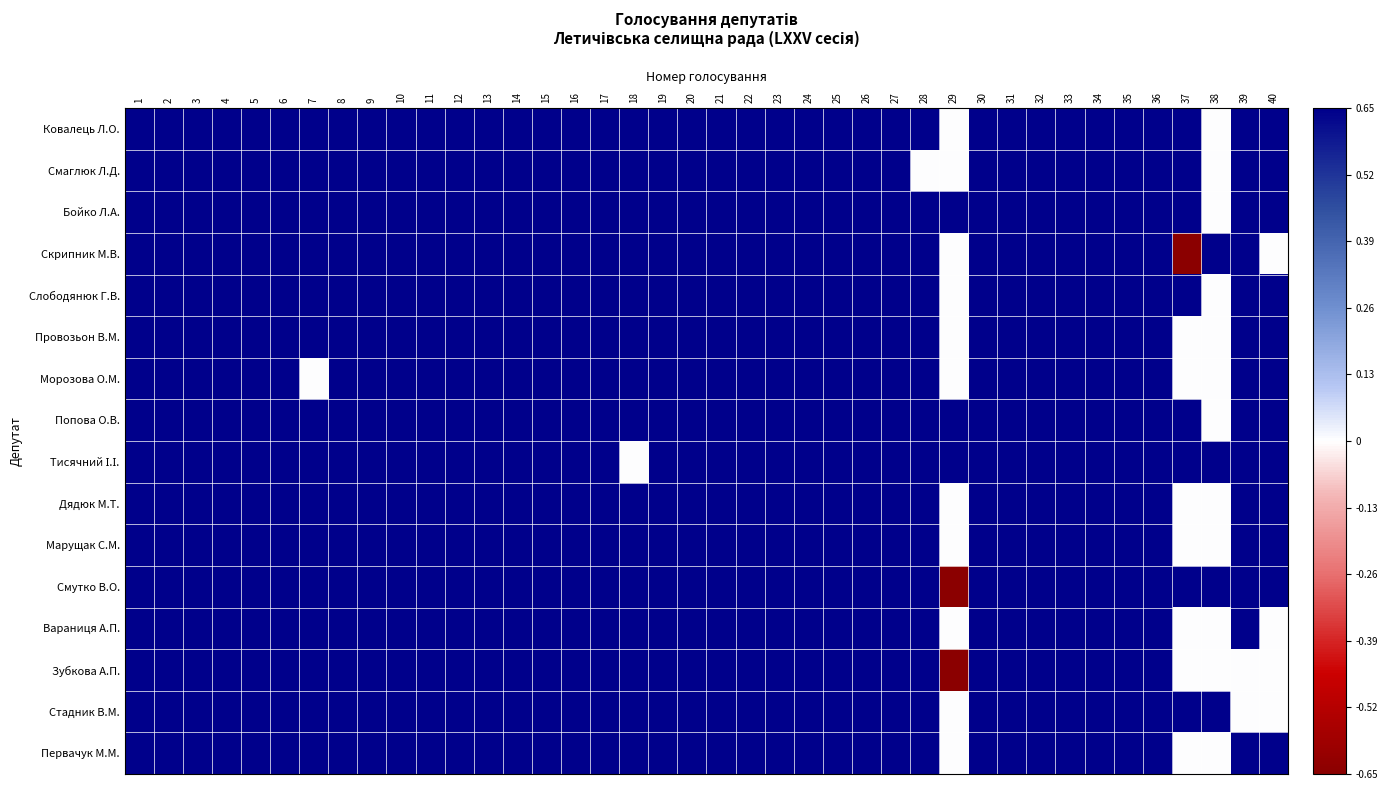

At which category is the sum across all series the highest?

1